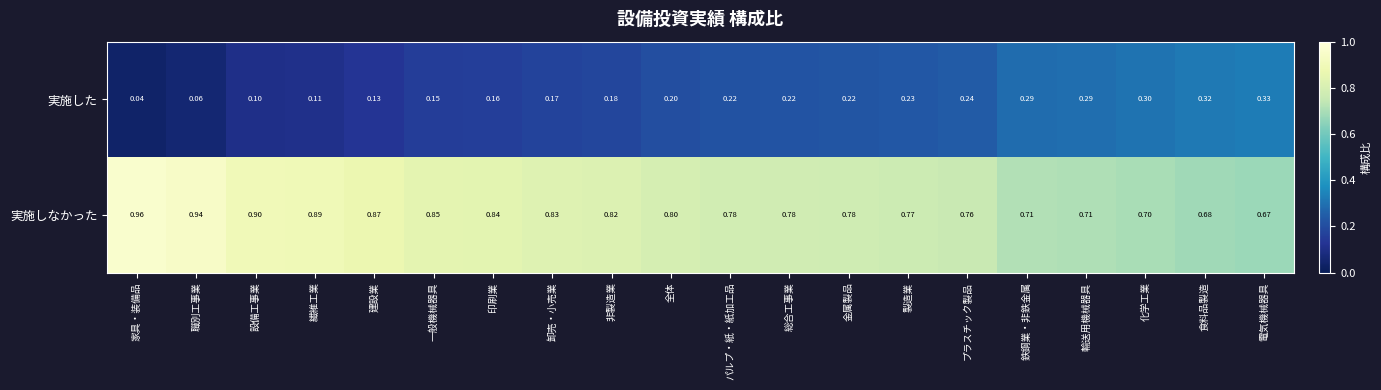

Which series has the largest total across all categories?

実施しなかった